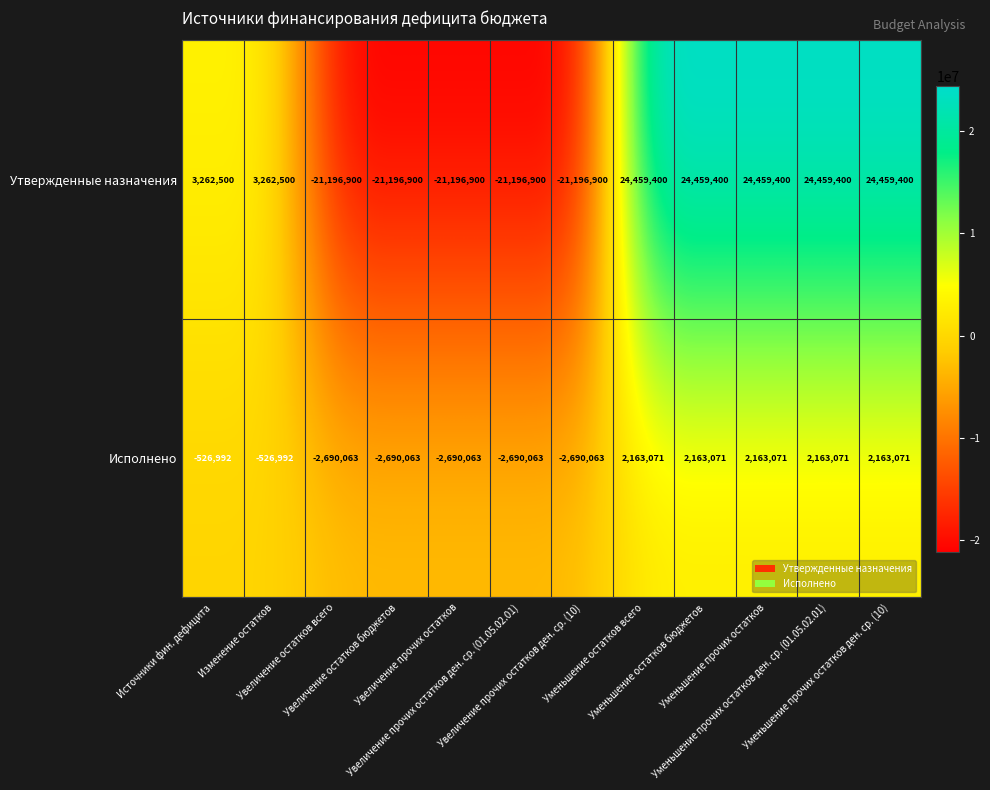

Which series has the largest range (max minus min)?

Утвержденные назначения